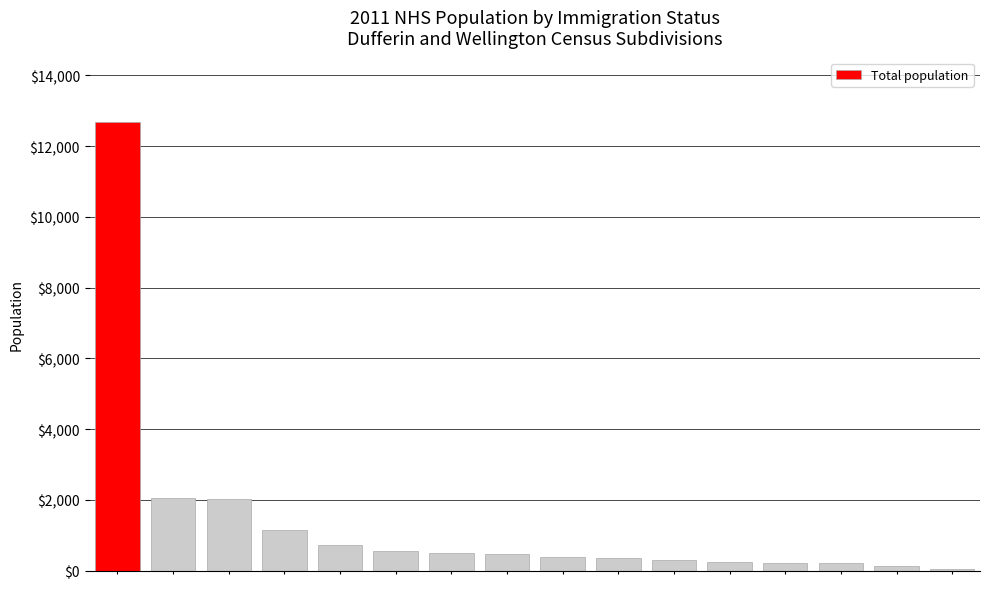

What is the greatest value displayed?

12695